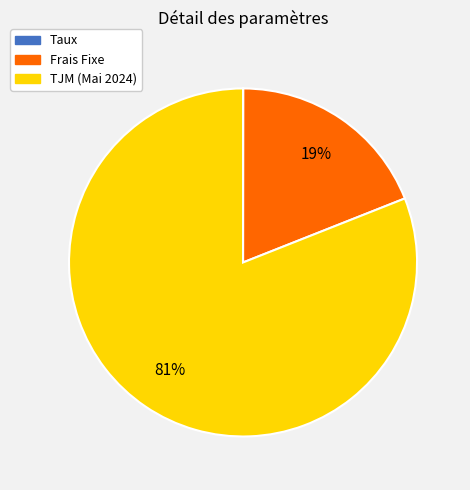

What is the largest slice in the pie chart?

TJM (Mai 2024)